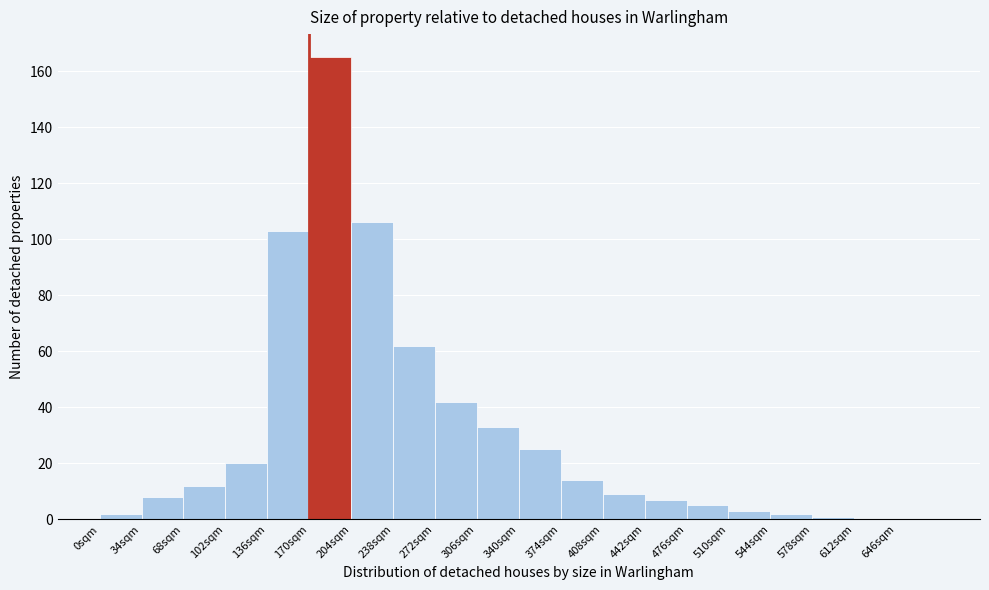

Reading left to right, transcribe this chart: for each bar, give the range it covers on the x-axis and its height. Neither the bar edges nor the heights are printed on the chart, so give them approximately, as read against the axes.

0 to 34: 2
34 to 68: 8
68 to 102: 12
102 to 136: 20
136 to 170: 104
170 to 204: 166
204 to 238: 106
238 to 272: 62
272 to 306: 42
306 to 340: 34
340 to 374: 26
374 to 408: 14
408 to 442: 10
442 to 476: 8
476 to 510: 6
510 to 544: 4
544 to 578: 2
578 to 612: under 2
612 to 646: 0
646 to 680: 0